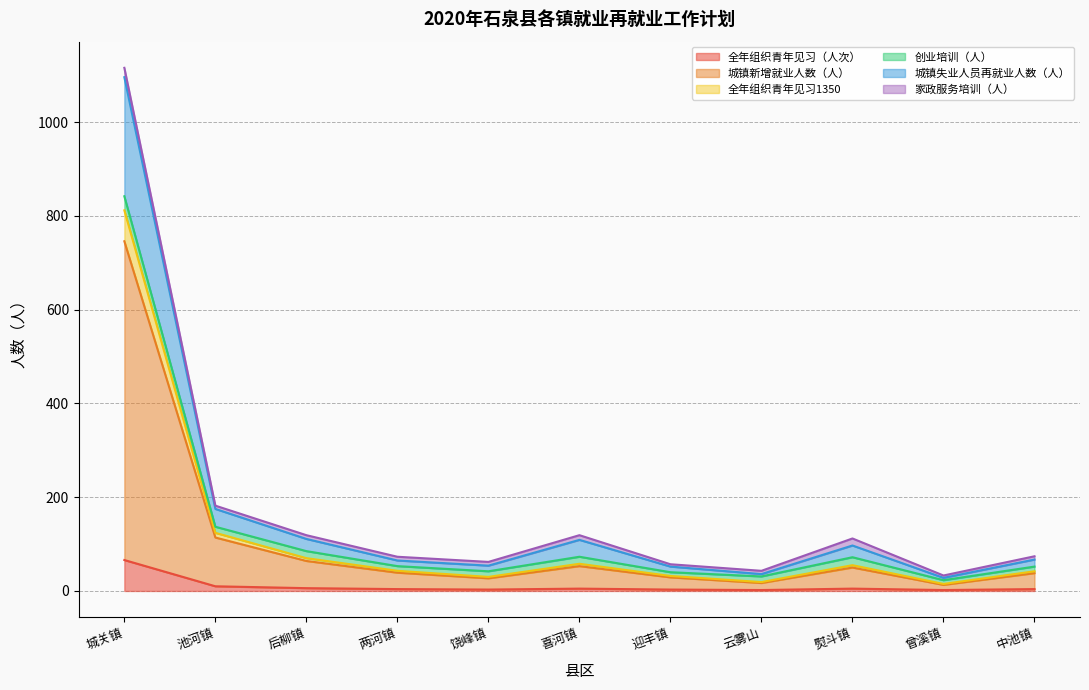

In 城镇失业人员再就业人数（人）, how many points are higher than both neighbors (excluding endpoints)?

2